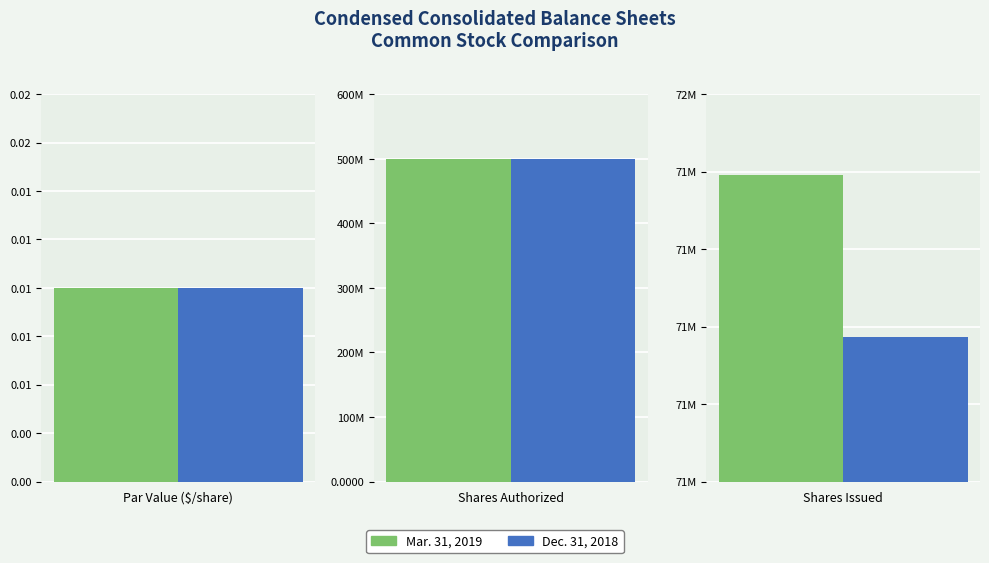

What is the label of the 2nd bar from the right?

Shares Authorized